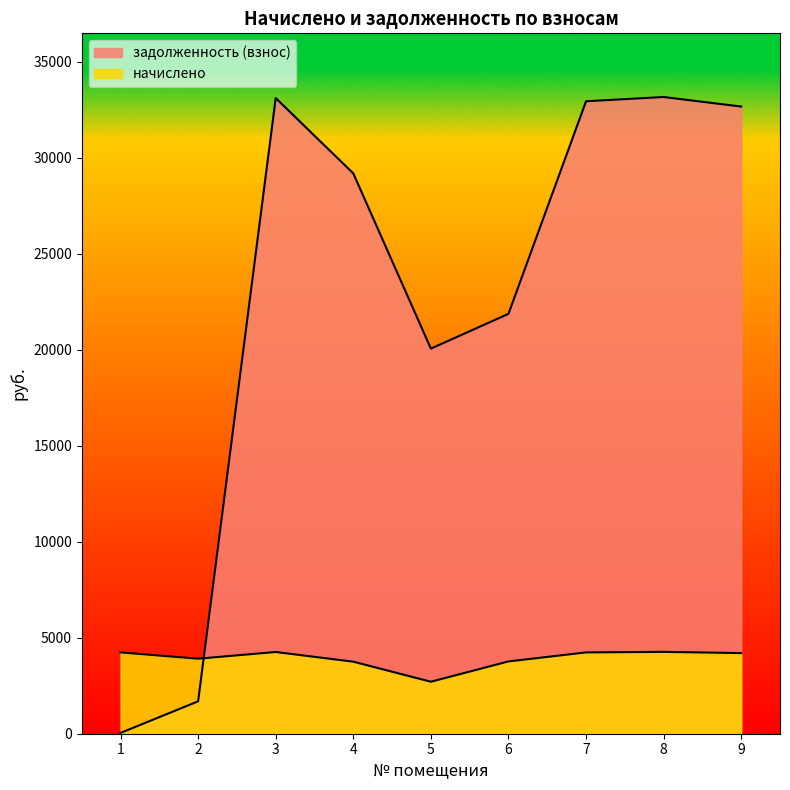

What are all the series names shown in the legend?

начислено, задолженность (взнос)